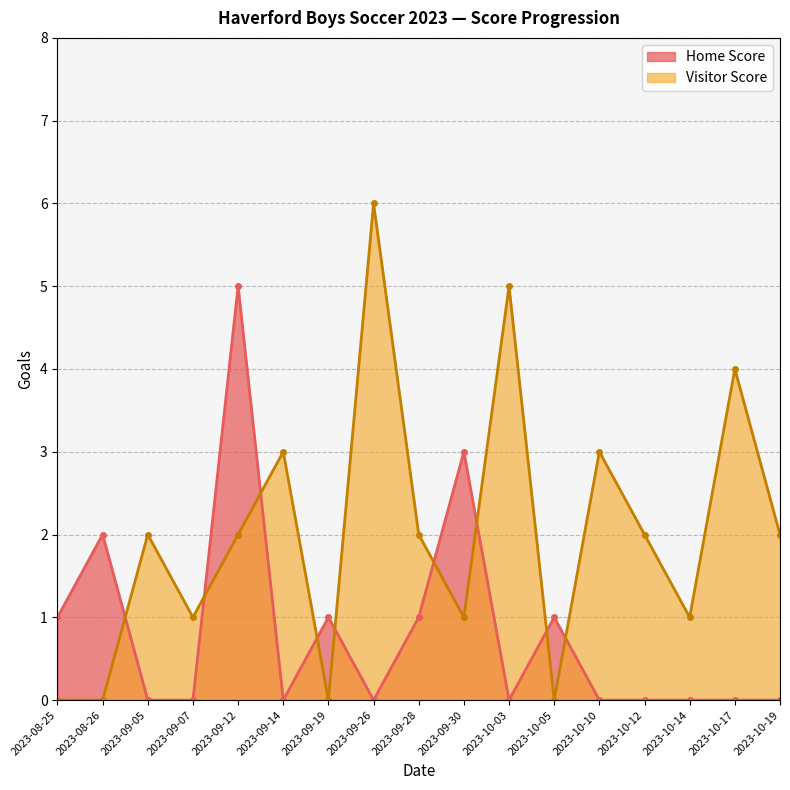

Which series changed the most between 2023-09-14 and 2023-09-19?

Visitor Score